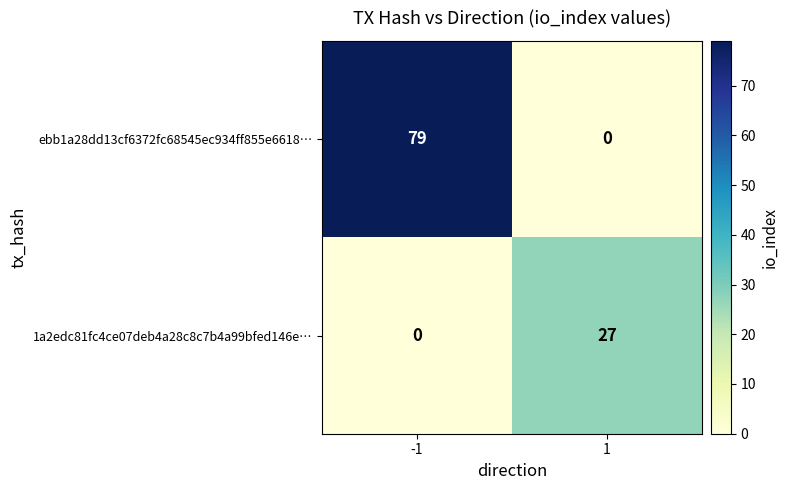

True or false: 1a2edc81fc4ce07deb4a28c8c7b4a99bfed146e… has a value of 27 at 1.

True